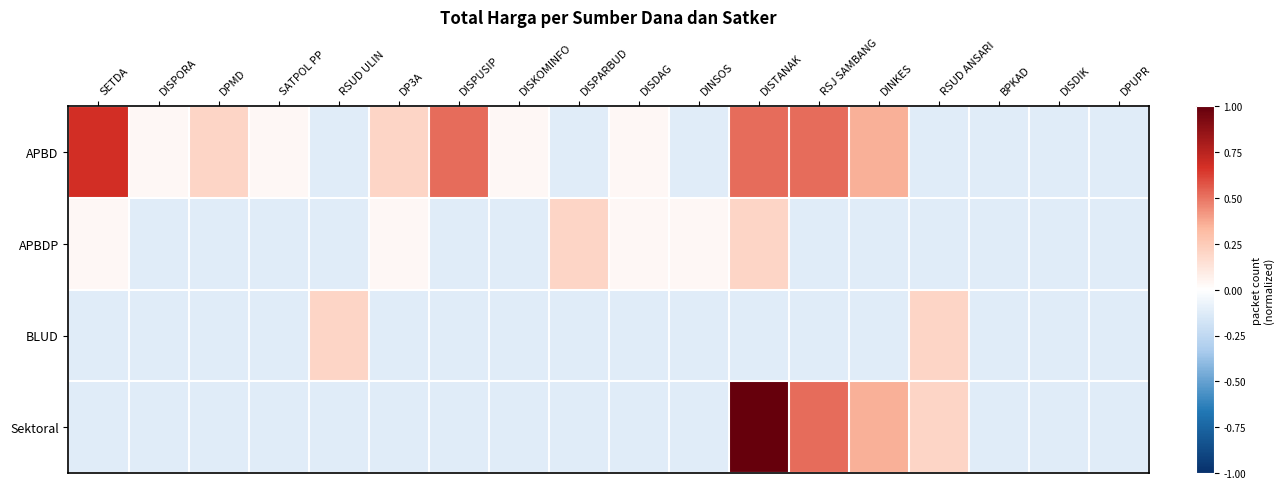

Reading left to right, extract all data points from this chart.

APBD: SETDA=0.7	DISPORA=0.0	DPMD=0.2	SATPOL PP=0.0	RSUD ULIN=-0.1	DP3A=0.2	DISPUSIP=0.5	DISKOMINFO=0.0	DISPARBUD=-0.1	DISDAG=0.0	DINSOS=-0.1	DISTANAK=0.5	RSJ SAMBANG=0.5	DINKES=0.4	RSUD ANSARI=-0.1	BPKAD=-0.1	DISDIK=-0.1	DPUPR=-0.1
APBDP: SETDA=0.0	DISPORA=-0.1	DPMD=-0.1	SATPOL PP=-0.1	RSUD ULIN=-0.1	DP3A=0.0	DISPUSIP=-0.1	DISKOMINFO=-0.1	DISPARBUD=0.2	DISDAG=0.0	DINSOS=0.0	DISTANAK=0.2	RSJ SAMBANG=-0.1	DINKES=-0.1	RSUD ANSARI=-0.1	BPKAD=-0.1	DISDIK=-0.1	DPUPR=-0.1
BLUD: SETDA=-0.1	DISPORA=-0.1	DPMD=-0.1	SATPOL PP=-0.1	RSUD ULIN=0.2	DP3A=-0.1	DISPUSIP=-0.1	DISKOMINFO=-0.1	DISPARBUD=-0.1	DISDAG=-0.1	DINSOS=-0.1	DISTANAK=-0.1	RSJ SAMBANG=-0.1	DINKES=-0.1	RSUD ANSARI=0.2	BPKAD=-0.1	DISDIK=-0.1	DPUPR=-0.1
Sektoral: SETDA=-0.1	DISPORA=-0.1	DPMD=-0.1	SATPOL PP=-0.1	RSUD ULIN=-0.1	DP3A=-0.1	DISPUSIP=-0.1	DISKOMINFO=-0.1	DISPARBUD=-0.1	DISDAG=-0.1	DINSOS=-0.1	DISTANAK=1.0	RSJ SAMBANG=0.5	DINKES=0.4	RSUD ANSARI=0.2	BPKAD=-0.1	DISDIK=-0.1	DPUPR=-0.1